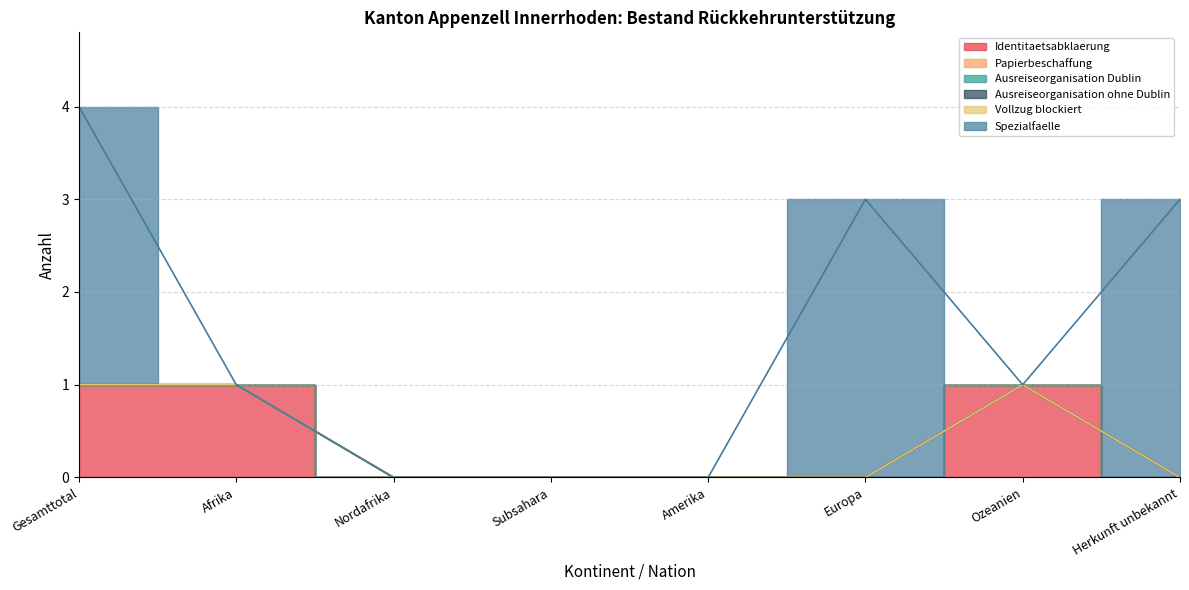

What is the maximum value for Identitaetsabklaerung?

1